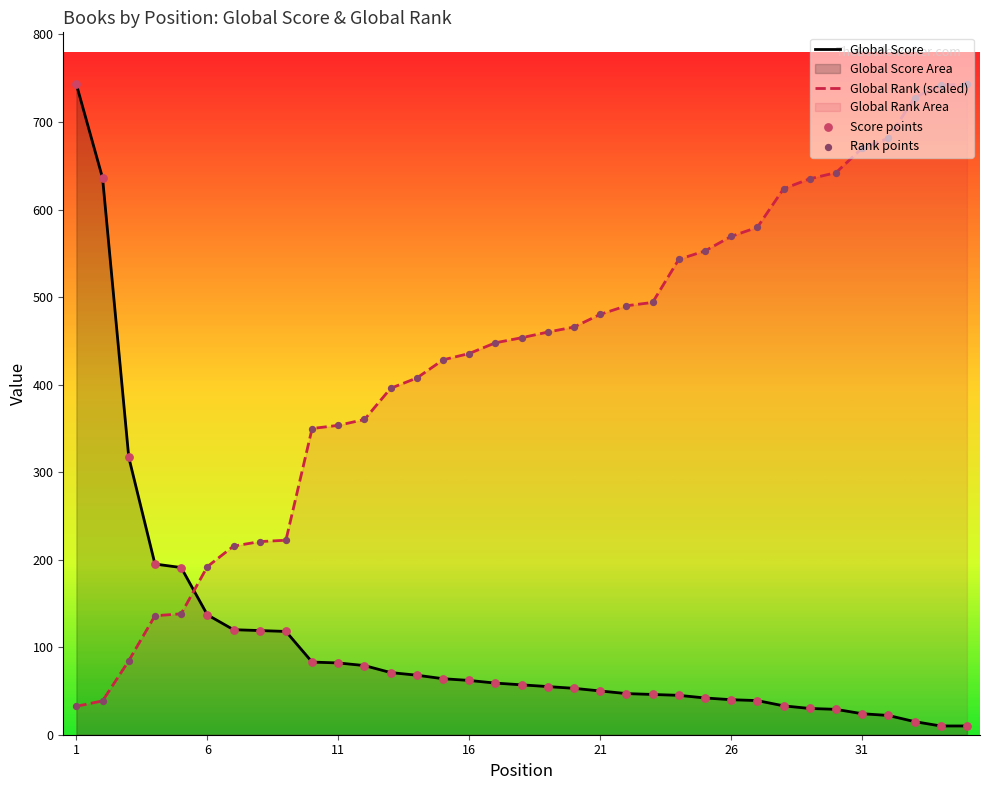

Which series reaches the maximum Y coordinate?

Global Score